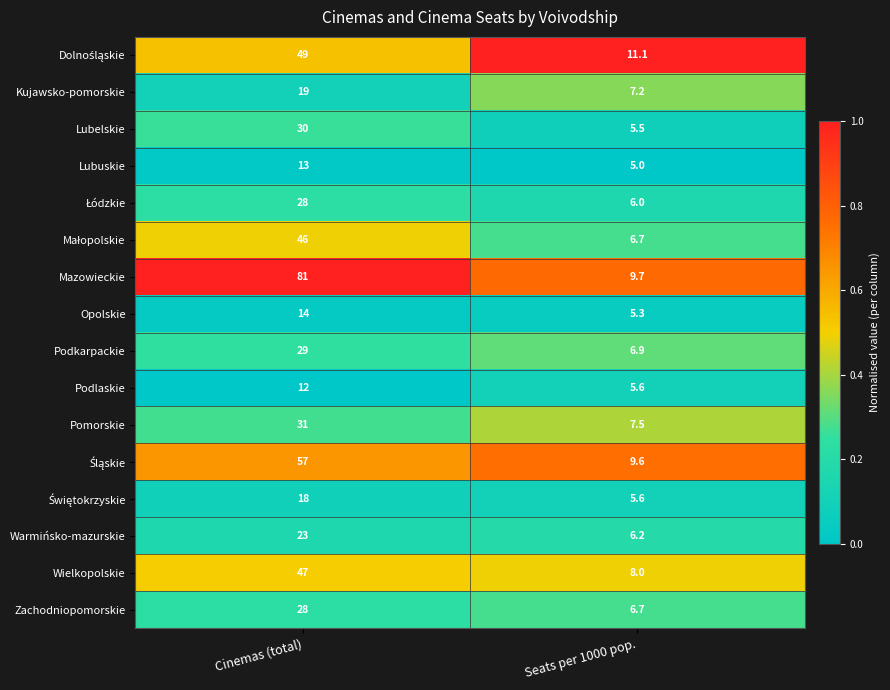

What is the difference between the Lubelskie values at Seats per 1000 pop. and Cinemas (total)?

24.5